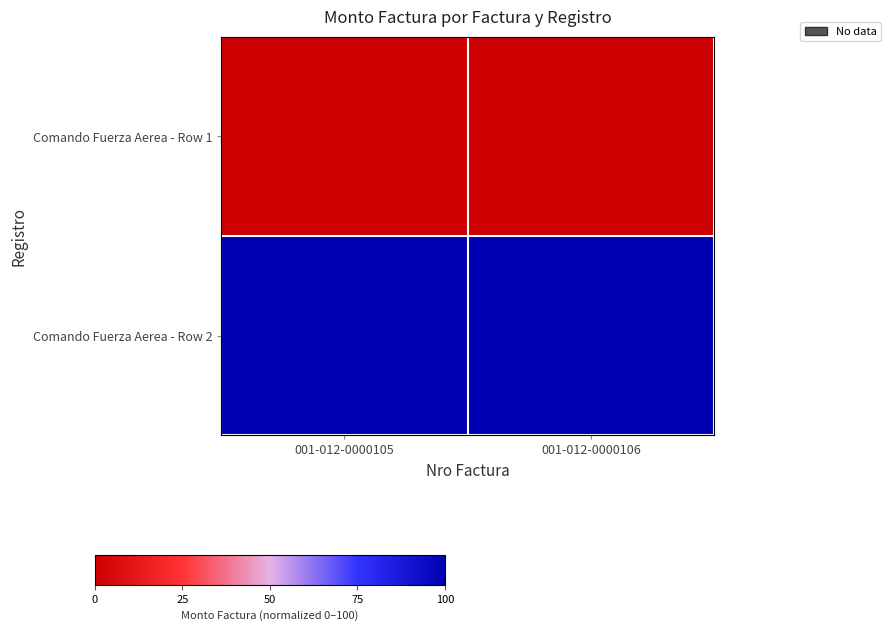

What is the difference between the highest and lowest values at 001-012-0000106?

100.0